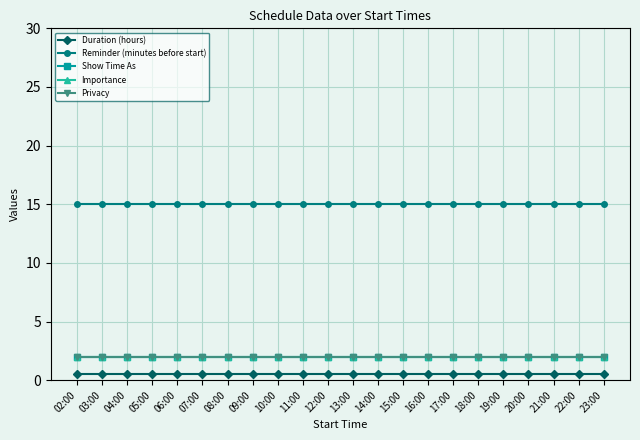

Does the chart have visible grid lines?

Yes